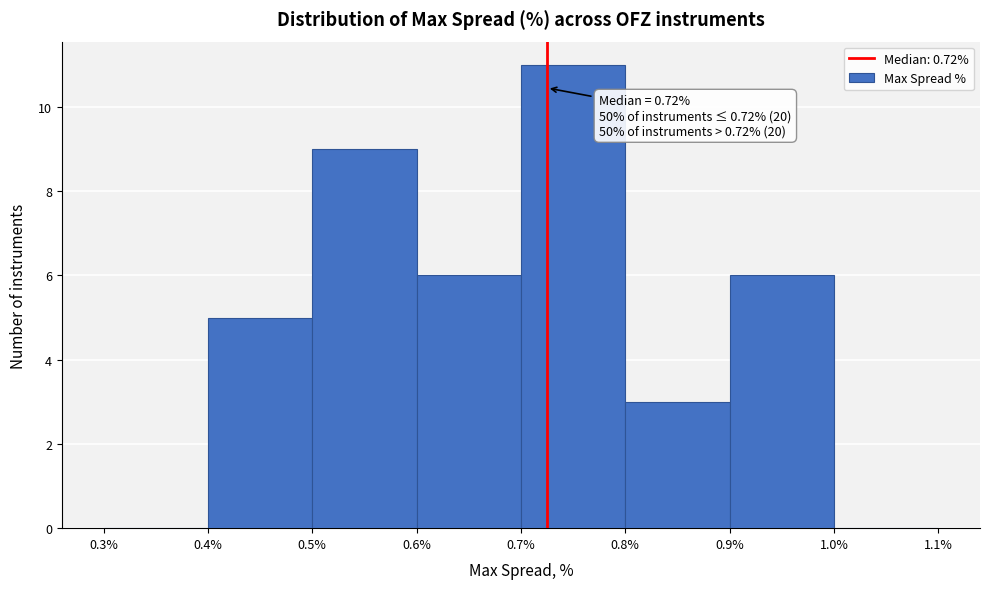

Over which range of the x-axis is the bar tallest?

0.7% to 0.8%